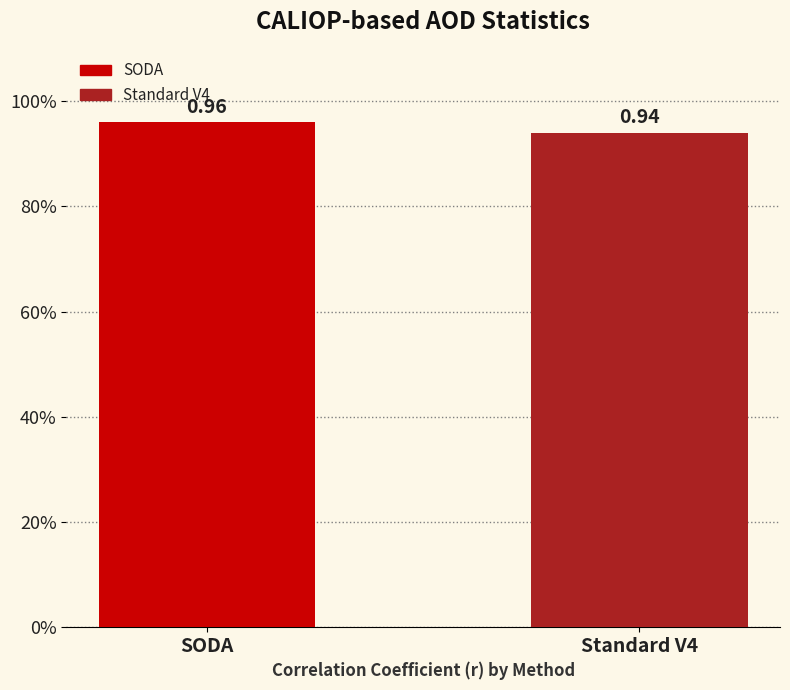

Are the bars horizontal?

No